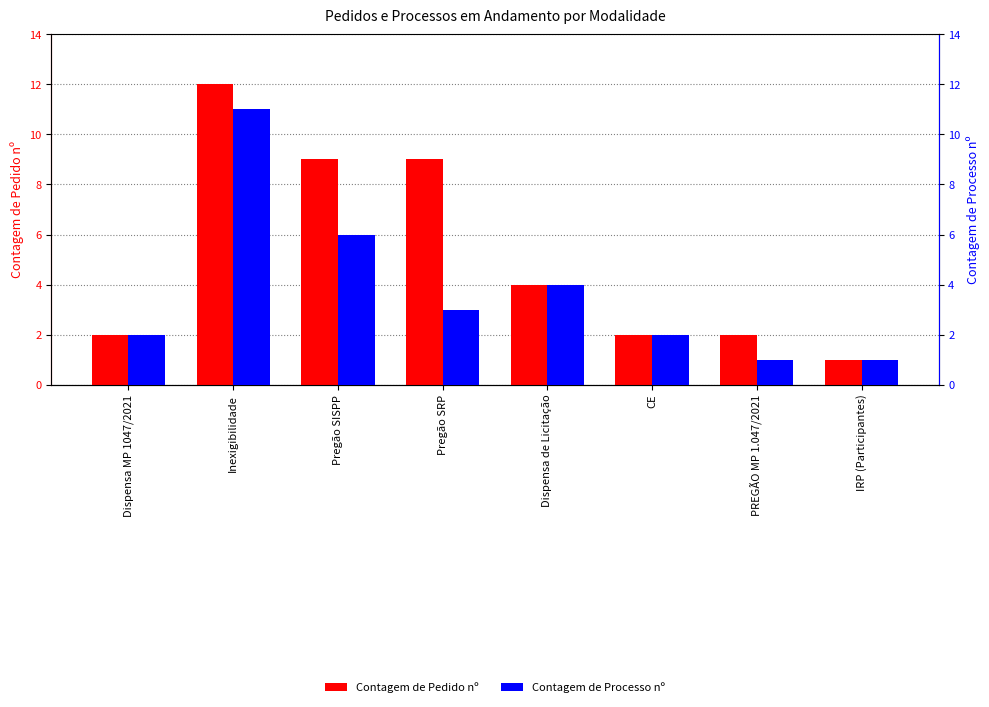

List the labels in order of Contagem de Pedido nº value, smallest first.

IRP (Participantes), Dispensa MP 1047/2021, CE, PREGÃO MP 1.047/2021, Dispensa de Licitação, Pregão SISPP, Pregão SRP, Inexigibilidade